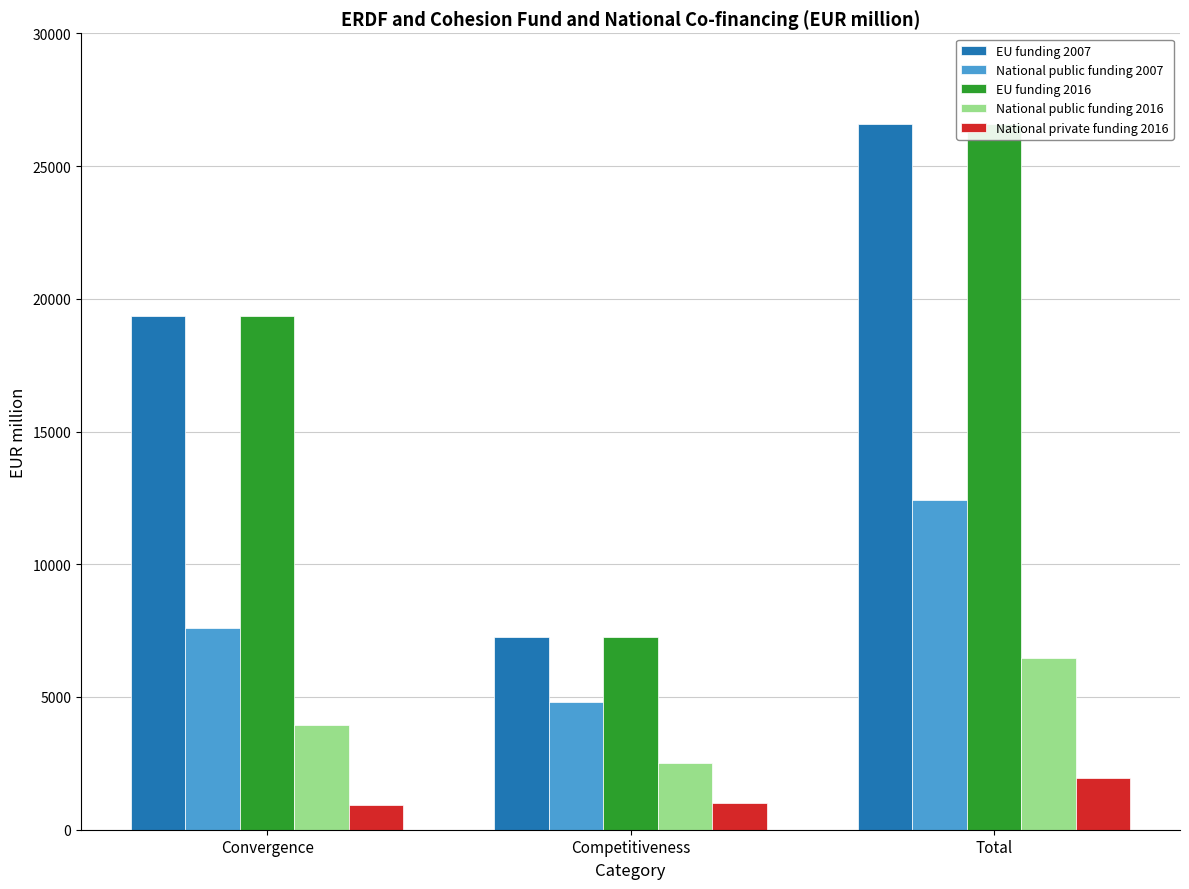

What are all the series names shown in the legend?

EU funding 2007, National public funding 2007, EU funding 2016, National public funding 2016, National private funding 2016